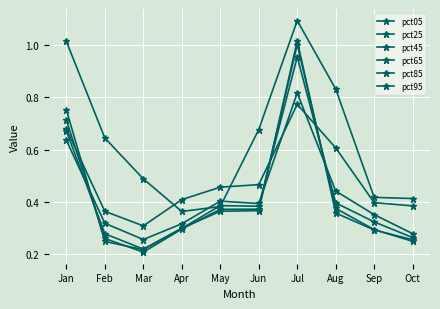

How many interior local peaks does the pct25 series have?

1